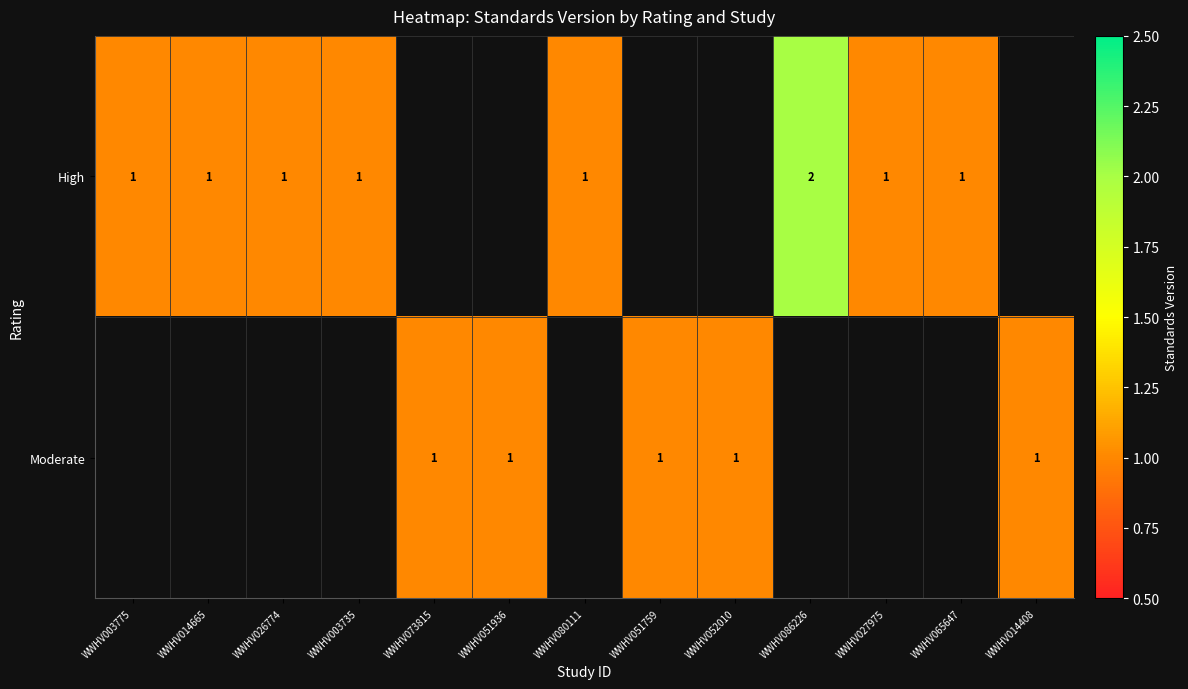

Is it true that Moderate equals 0 at WWHV073815?

False